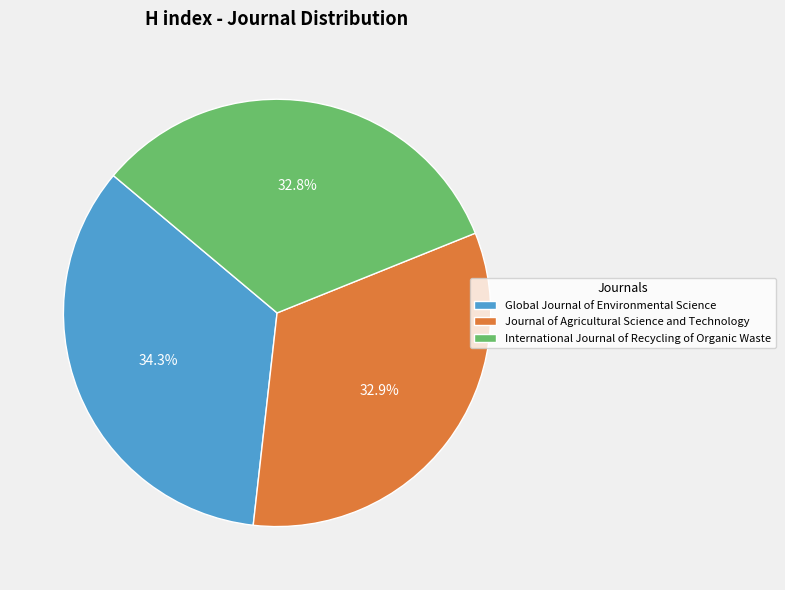

How many slices are in this pie chart?

3